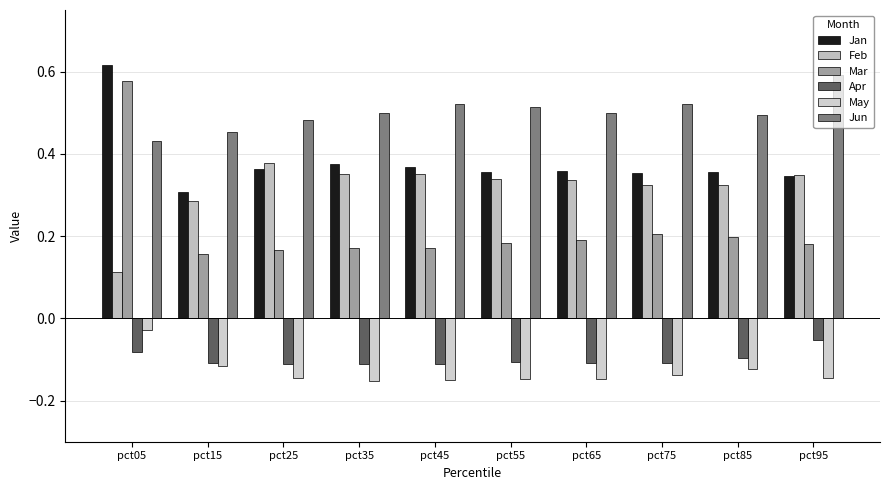

At pct05, list the series in order from smallest to largest.

Apr, May, Feb, Jun, Mar, Jan